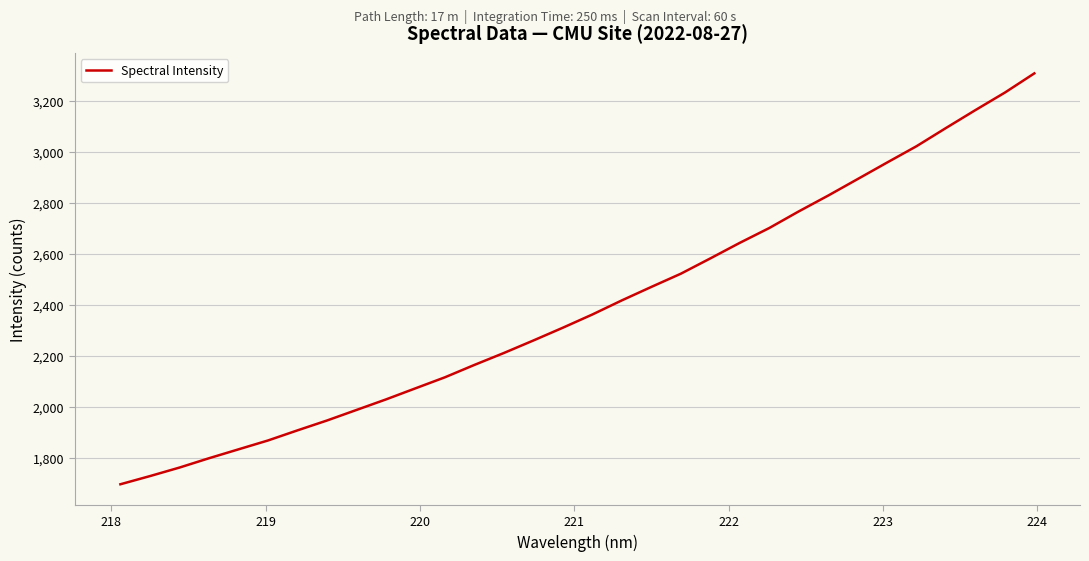

What is the minimum value shown in the chart?

1696.5